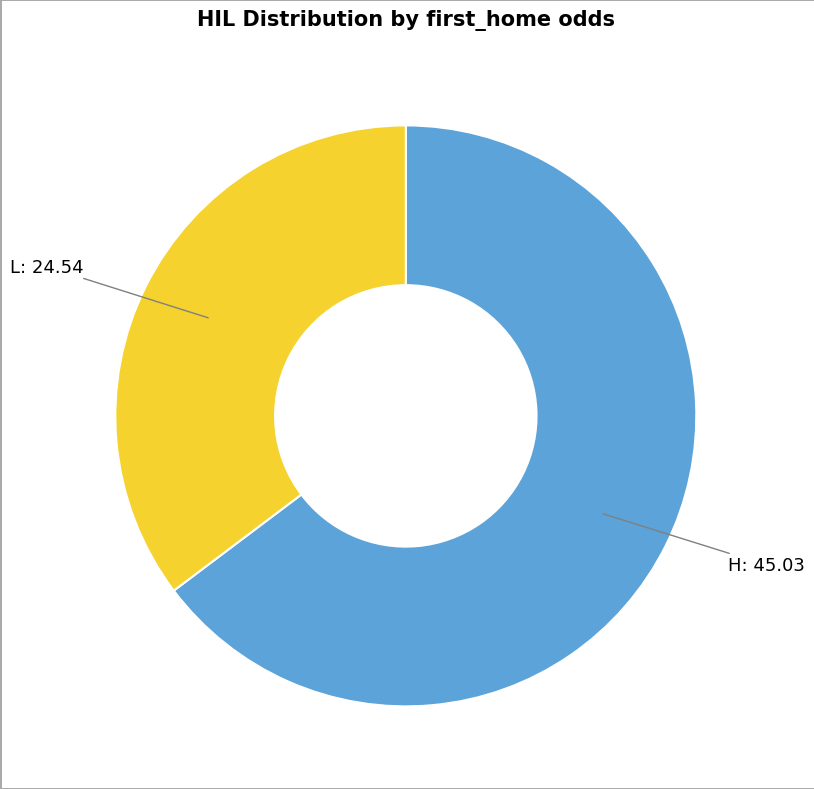

Count the number of slices in the pie.

2